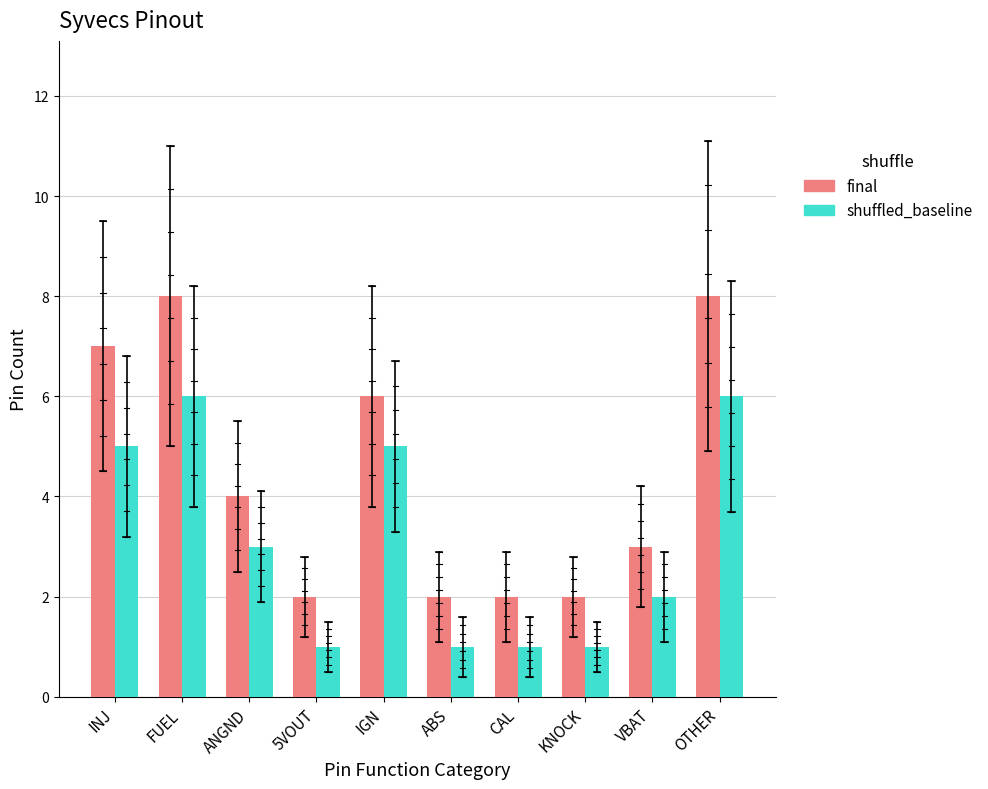

What is the label of the 9th bar from the right?

FUEL